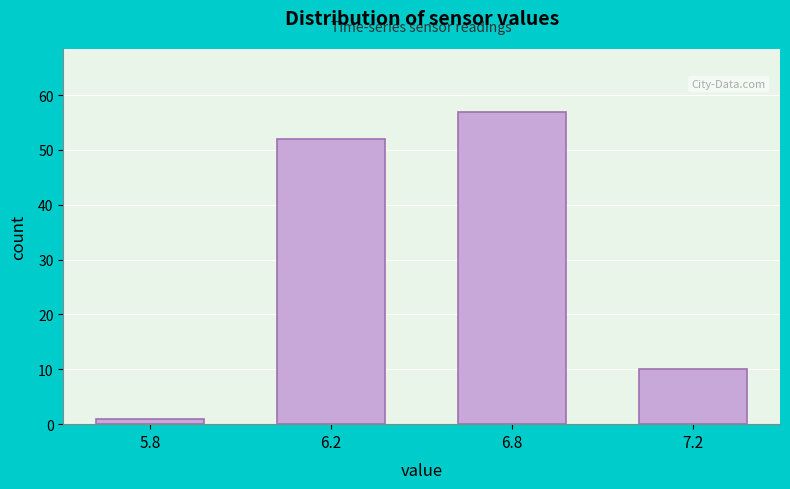

Reading right to left, transcribe all the data shown in this chart.

10	57	52	1